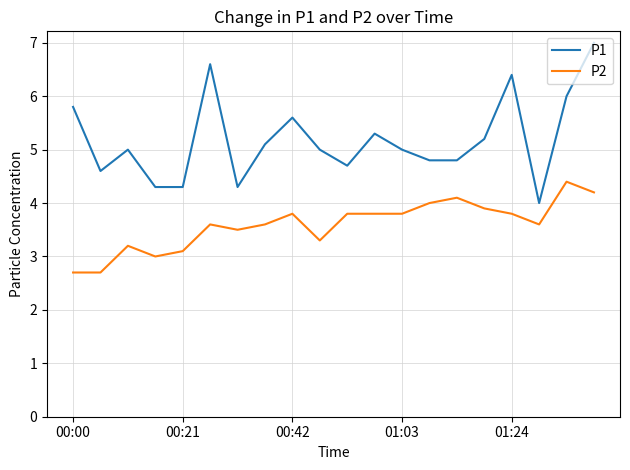

True or false: P1 has more than 1 interior local peaks.

True